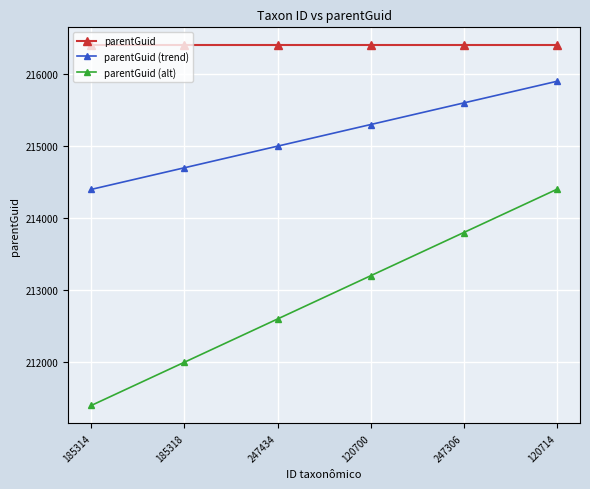

True or false: parentGuid and parentGuid (trend) intersect in this chart.

False